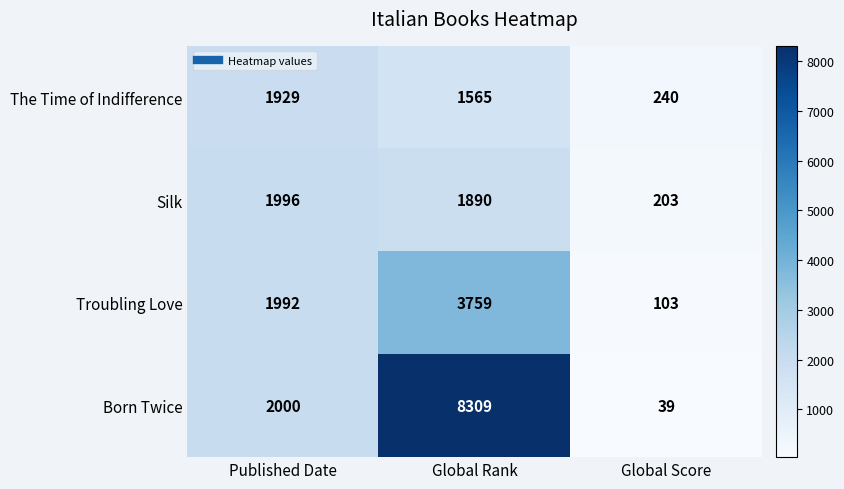

At which label is Silk closest to 1099?

Global Rank